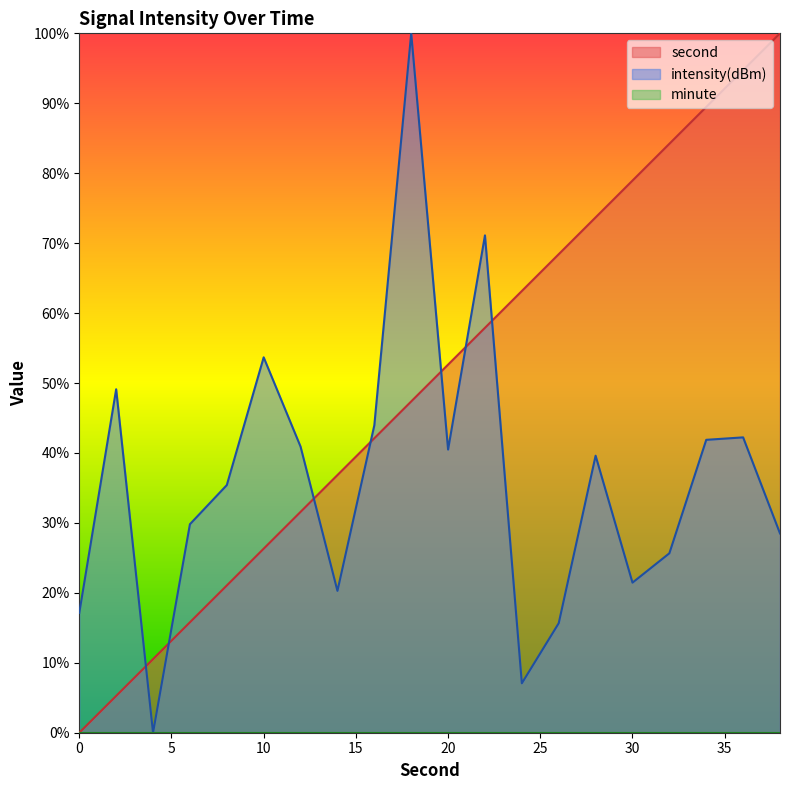

At which category does intensity(dBm) reach its first local peak?

2